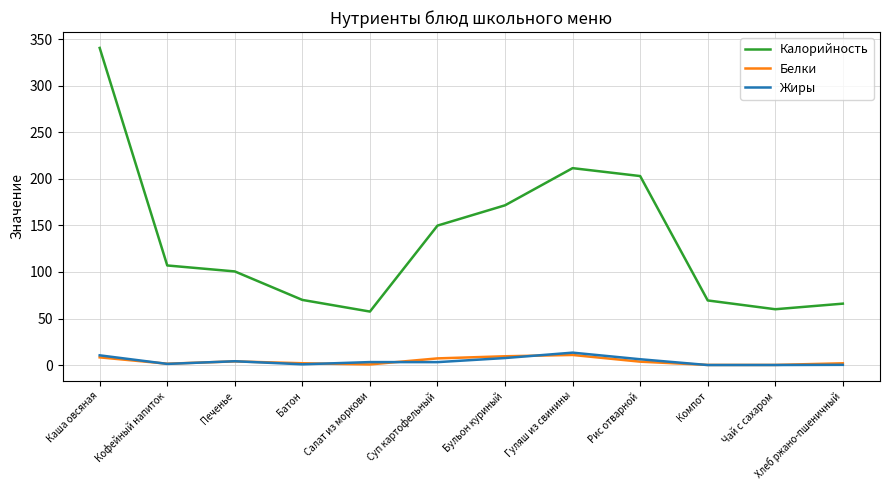

True or false: Белки and Калорийность cross at least once.

False